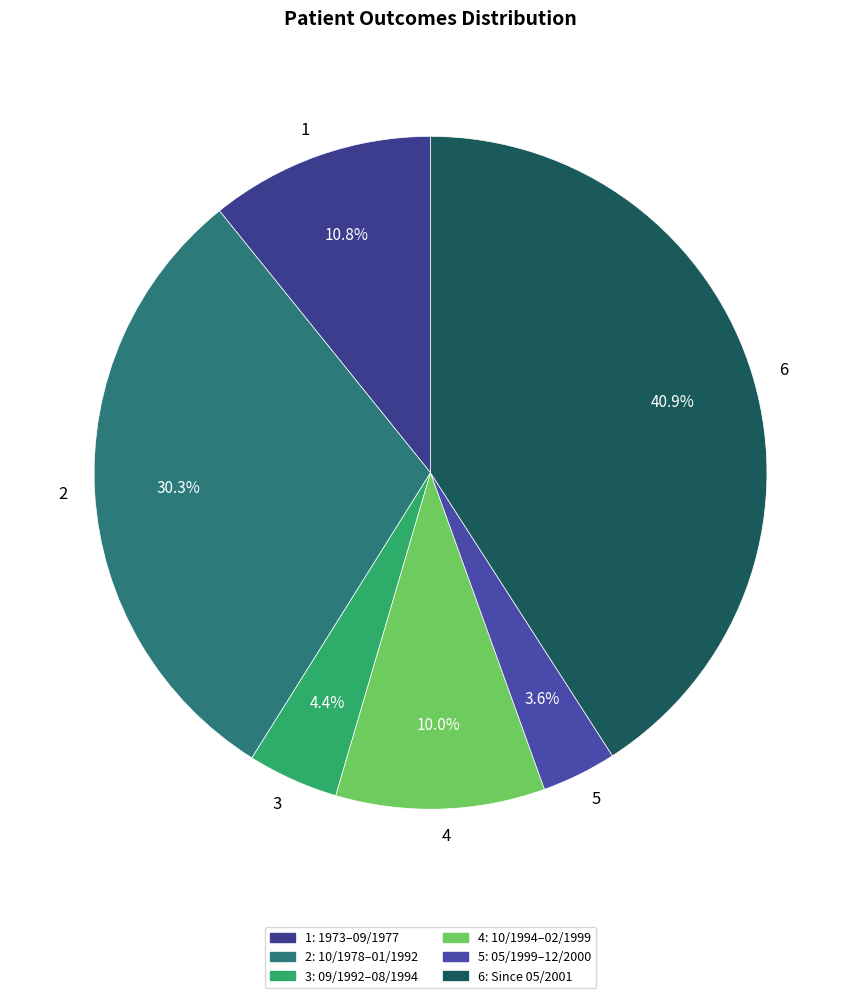

Between 5 and 6, which is larger?

6